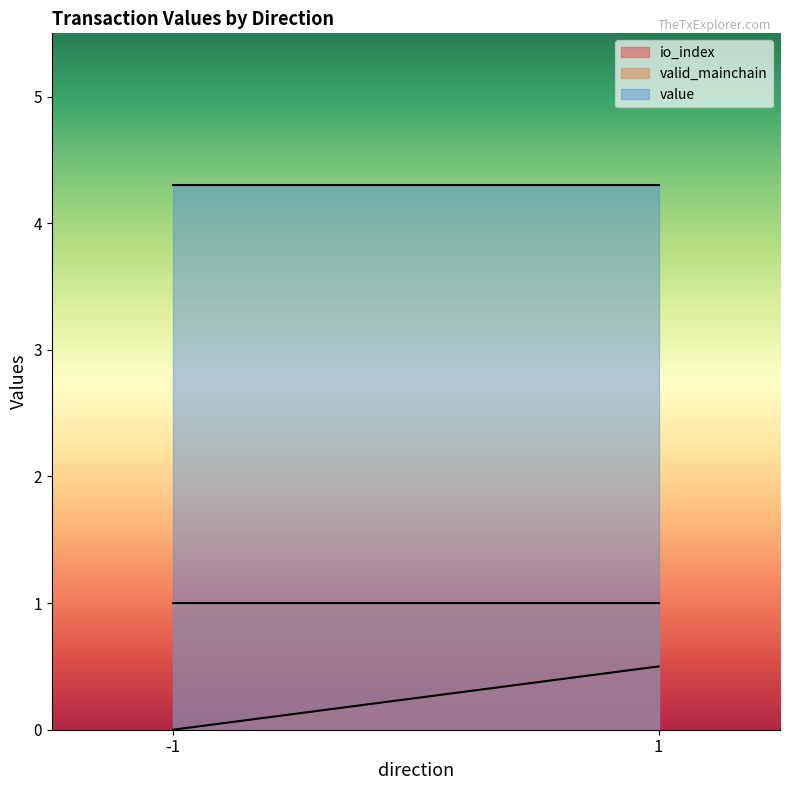

Count the number of data series in this chart.

3